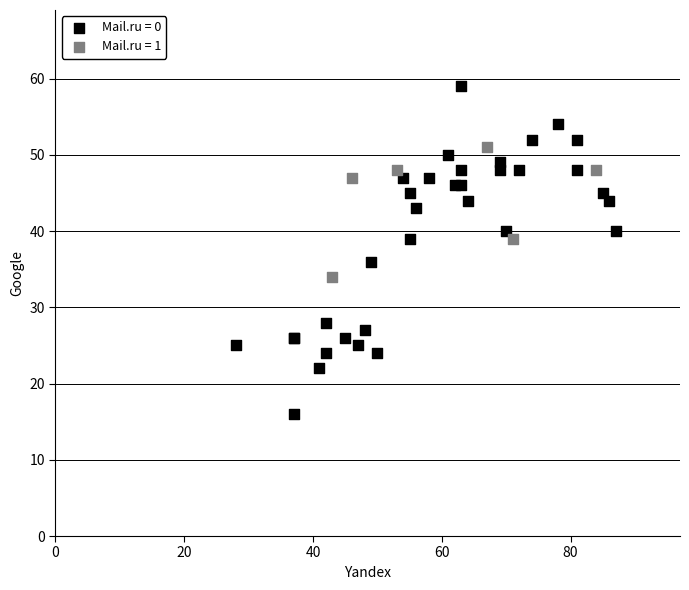

Which series contains the lowest Y value?

Mail.ru = 0